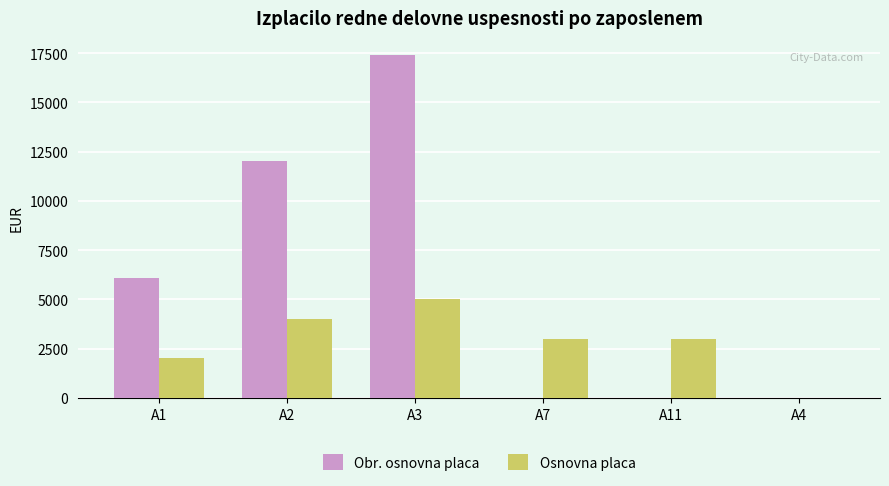

What is the greatest value displayed?

17400